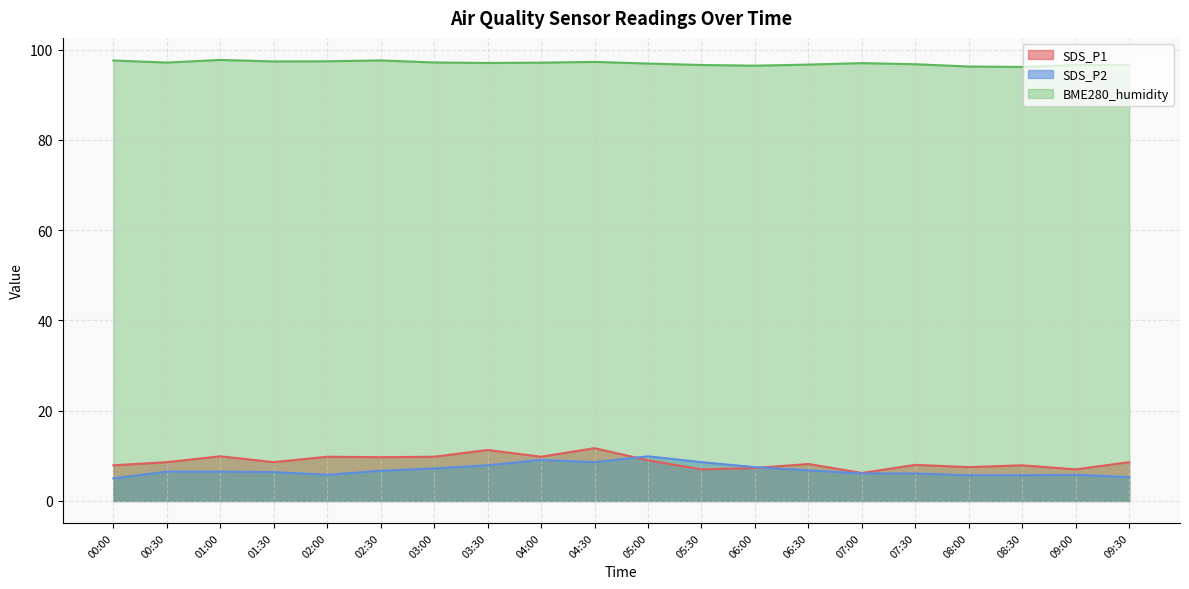

Reading right to left, list all the values displayed in this chart.

SDS_P1: 09:30=8.6	09:00=7.0	08:30=7.9	08:00=7.5	07:30=8.0	07:00=6.2	06:30=8.2	06:00=7.3	05:30=7.0	05:00=9.0	04:30=11.7	04:00=9.8	03:30=11.3	03:00=9.8	02:30=9.7	02:00=9.8	01:30=8.6	01:00=9.9	00:30=8.6	00:00=7.9
SDS_P2: 09:30=5.3	09:00=5.8	08:30=5.7	08:00=5.7	07:30=6.1	07:00=6.1	06:30=6.8	06:00=7.5	05:30=8.6	05:00=9.9	04:30=8.6	04:00=9.1	03:30=7.9	03:00=7.2	02:30=6.7	02:00=5.8	01:30=6.4	01:00=6.5	00:30=6.5	00:00=5.0
BME280_humidity: 09:30=96.6	09:00=96.6	08:30=96.2	08:00=96.2	07:30=96.8	07:00=97.0	06:30=96.7	06:00=96.4	05:30=96.6	05:00=96.9	04:30=97.3	04:00=97.1	03:30=97.0	03:00=97.1	02:30=97.6	02:00=97.4	01:30=97.4	01:00=97.7	00:30=97.1	00:00=97.6